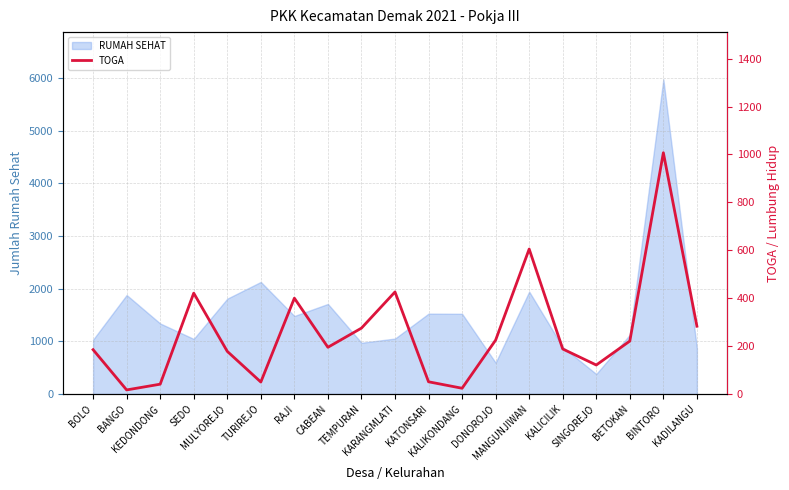

The value at RAJI is 606. True or false?

False